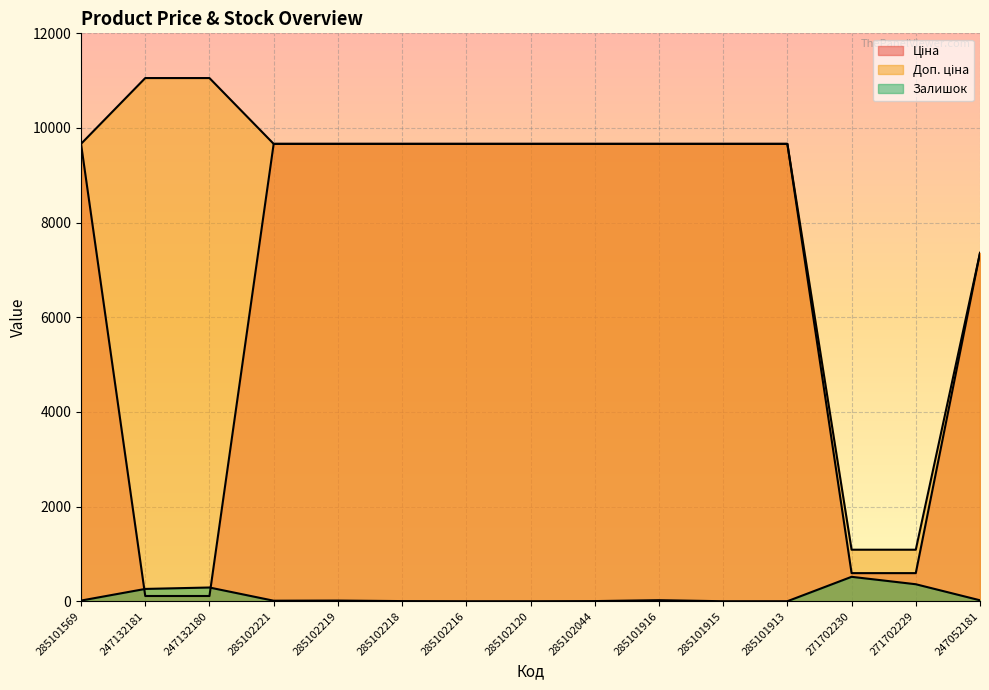

What is the label of the 13th point from the left?

271702230